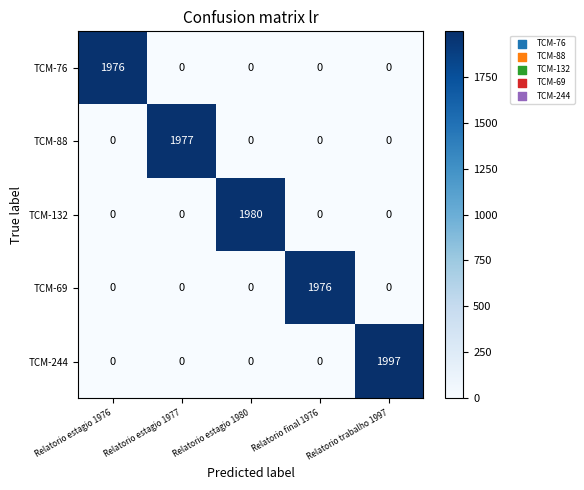

What is the spread (max minus min) of values at Relatorio estagio 1976?

1976